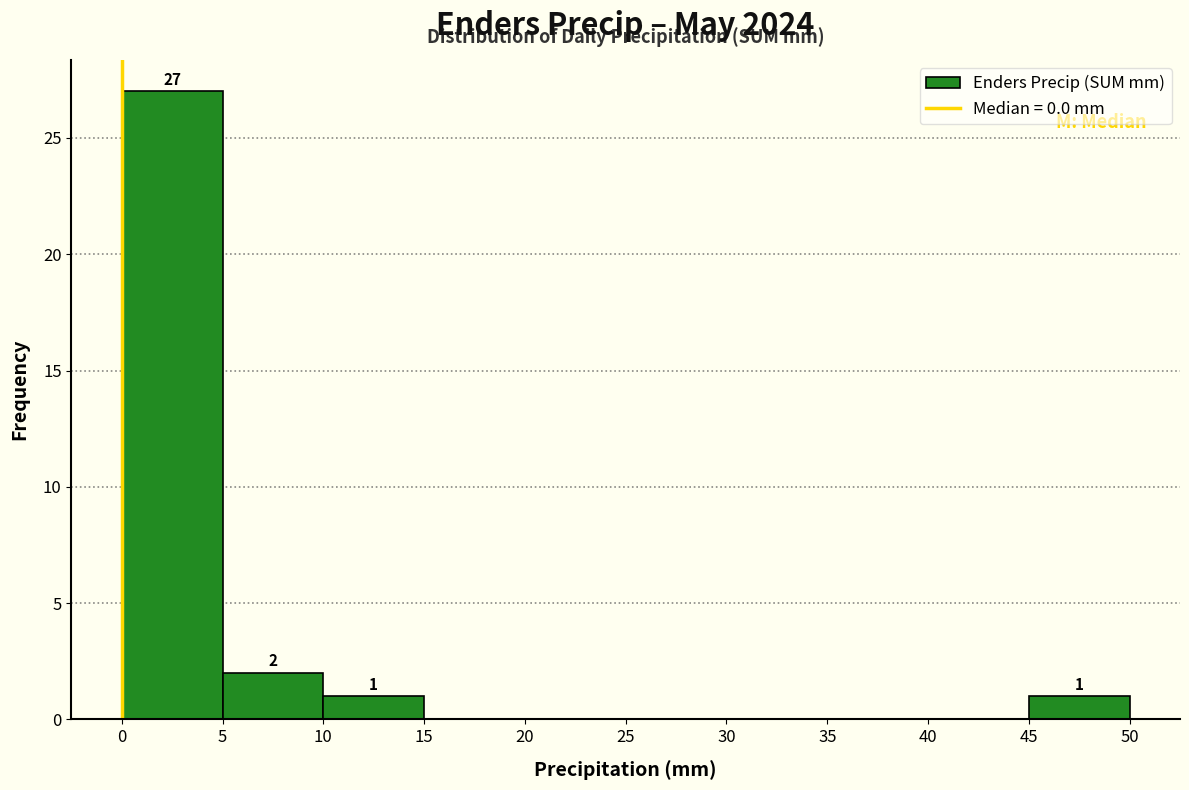

Over which range of the x-axis is the bar tallest?

0 to 5